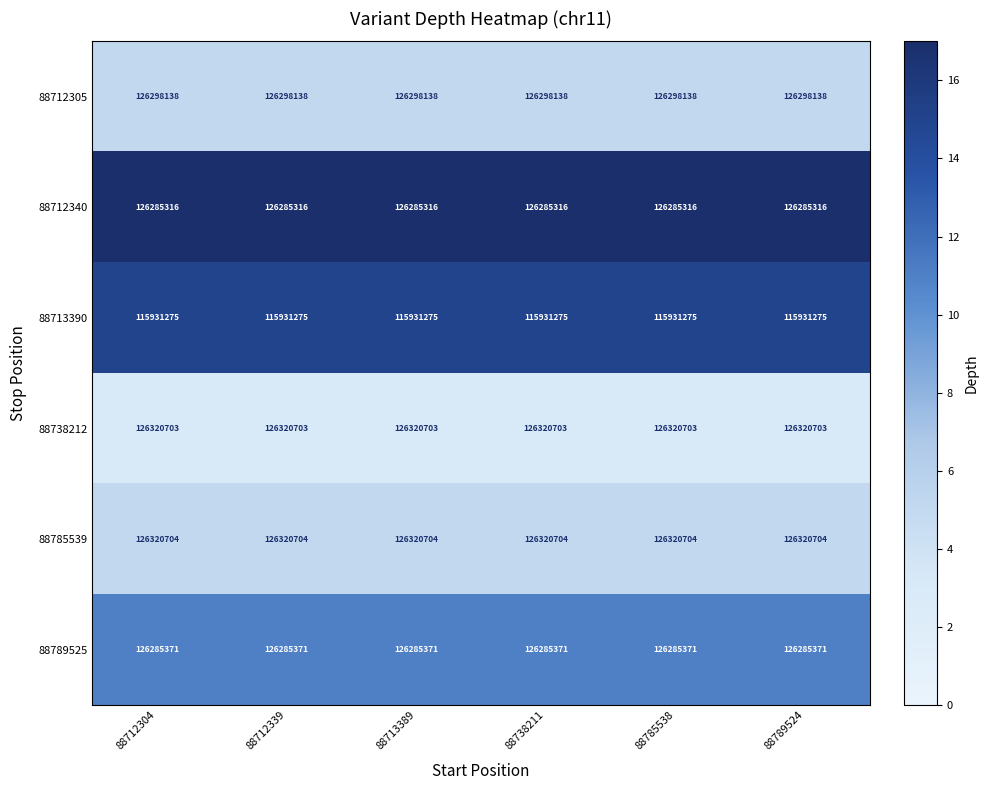

What is the smallest value displayed?

115931275